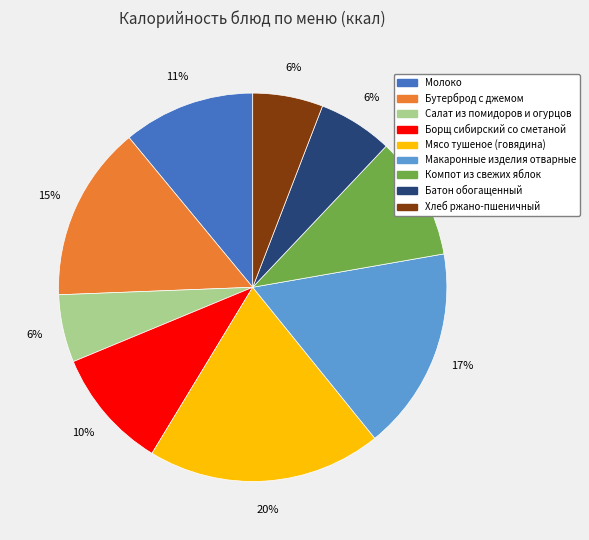

To the nearest percent, what is the combined percentage of Салат из помидоров и огурцов and Молоко?

17%